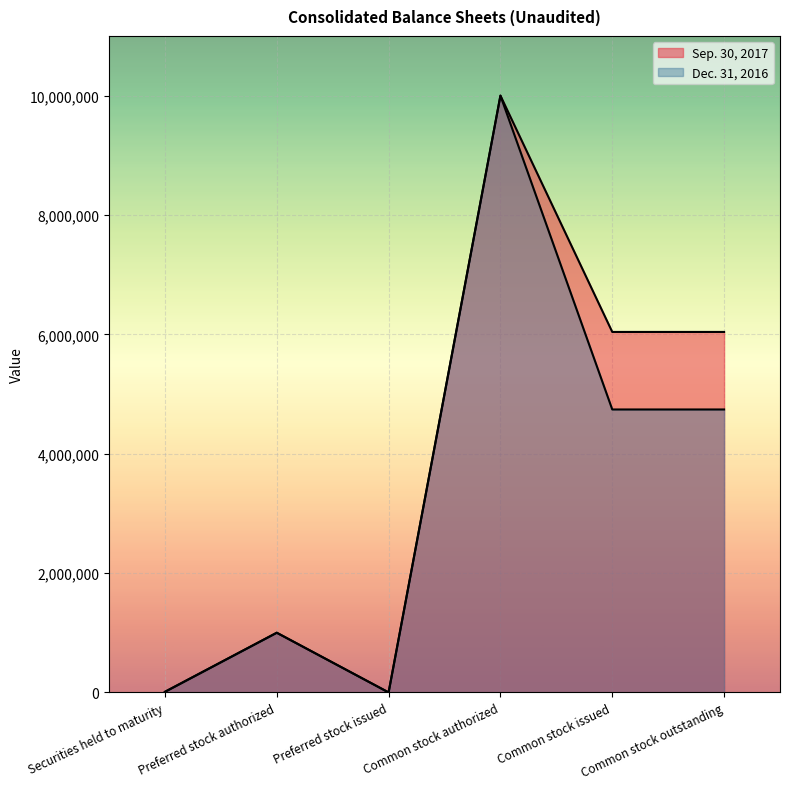

What position from the right is Preferred stock authorized?

5